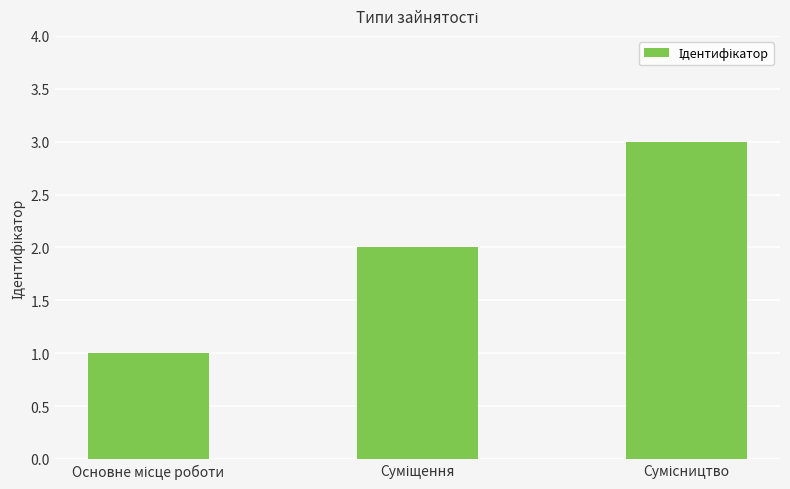

What is the value of the 3rd bar from the left?

3